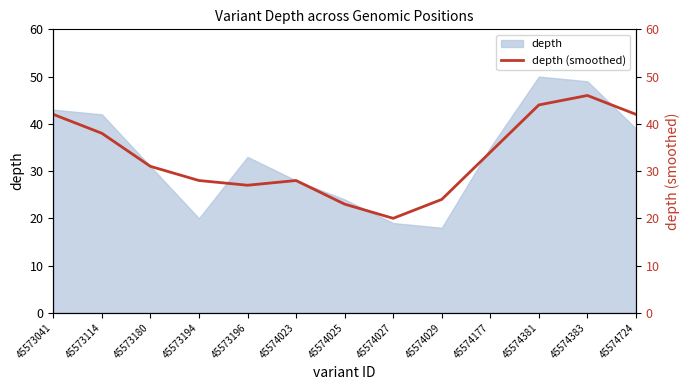

Count the number of categories in the chart.

13